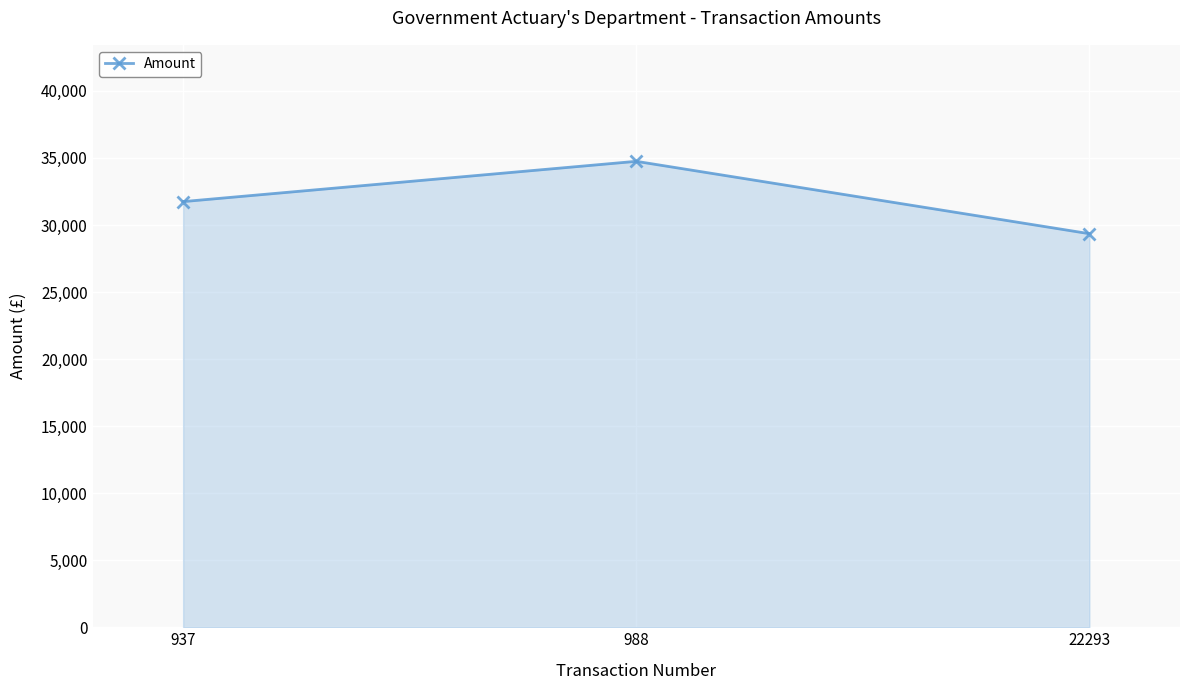

List the labels in order of value, smallest first.

22293, 937, 988